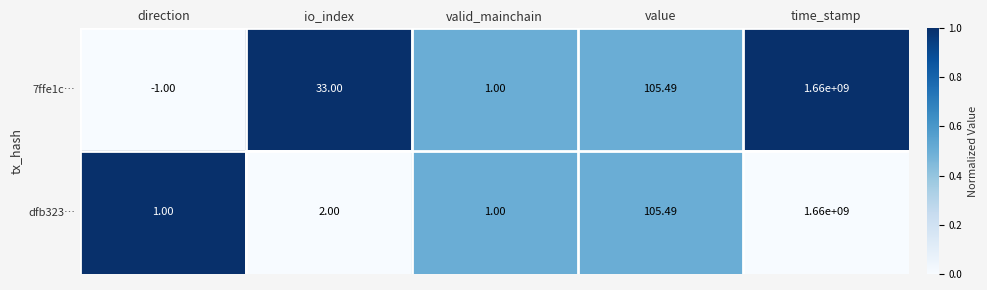

Which series has the largest total across all categories?

7ffe1c…